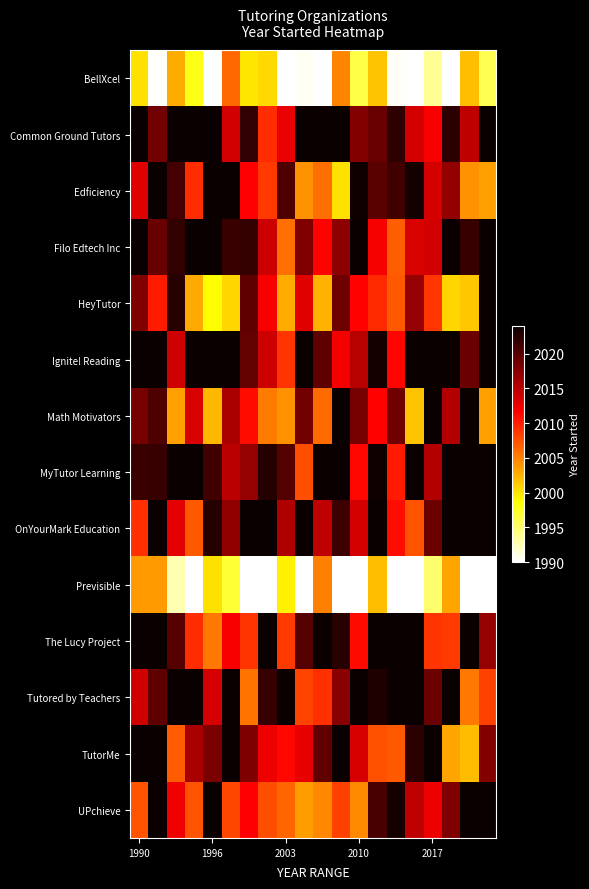

How many series are shown in this chart?

14